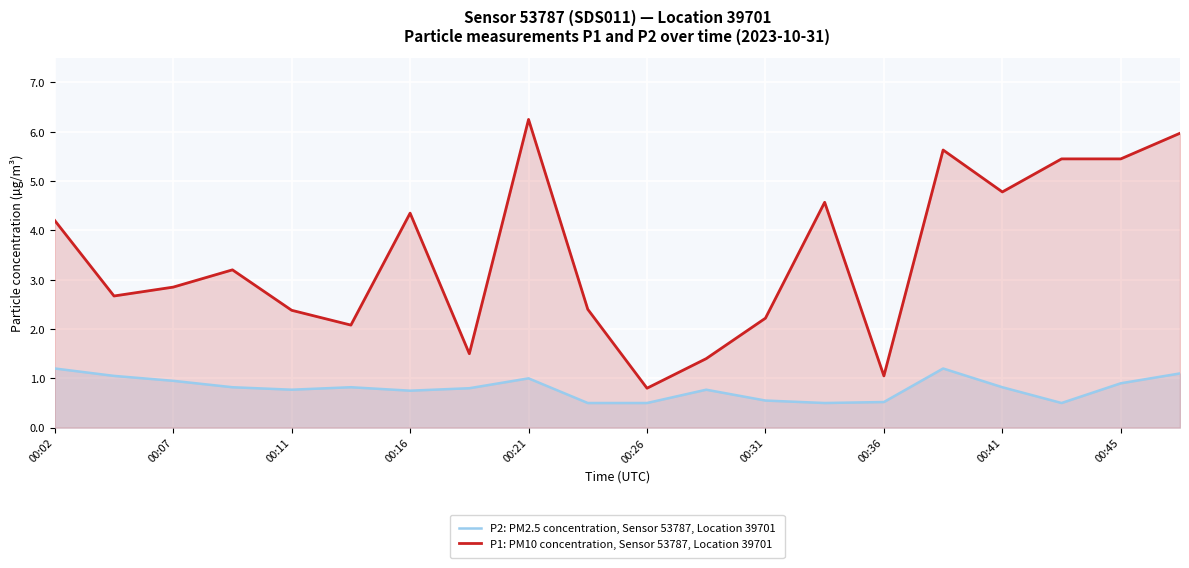

What is the difference between the highest and lowest values at 15?

4.4